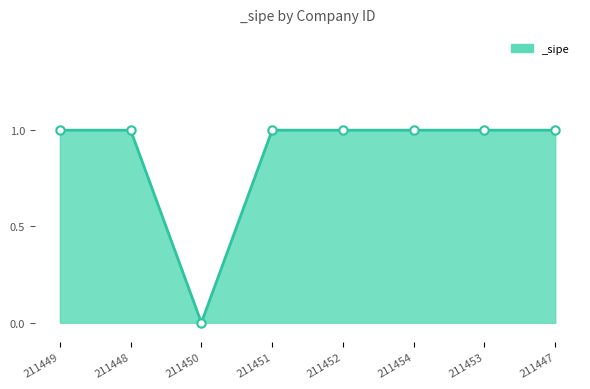

What is the label of the 6th point from the right?

211450